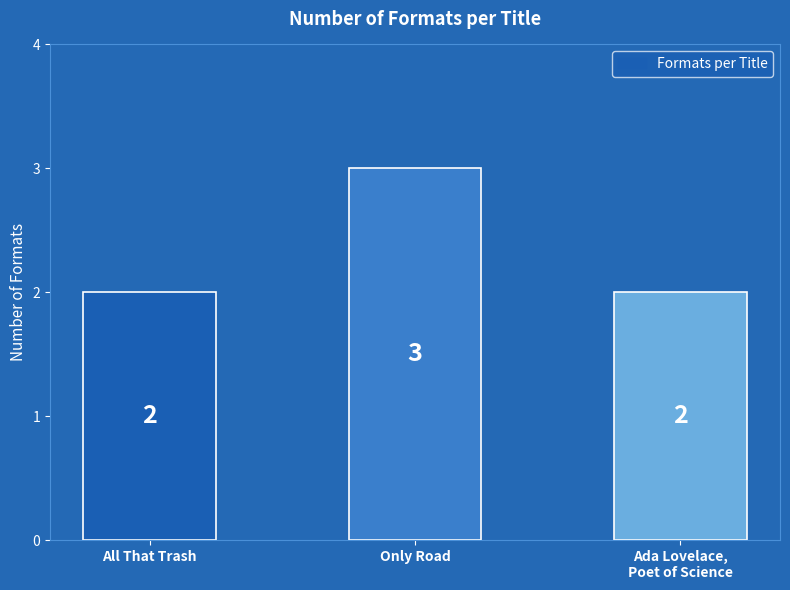

Is it true that the value at Ada Lovelace,
Poet of Science is 2?

True